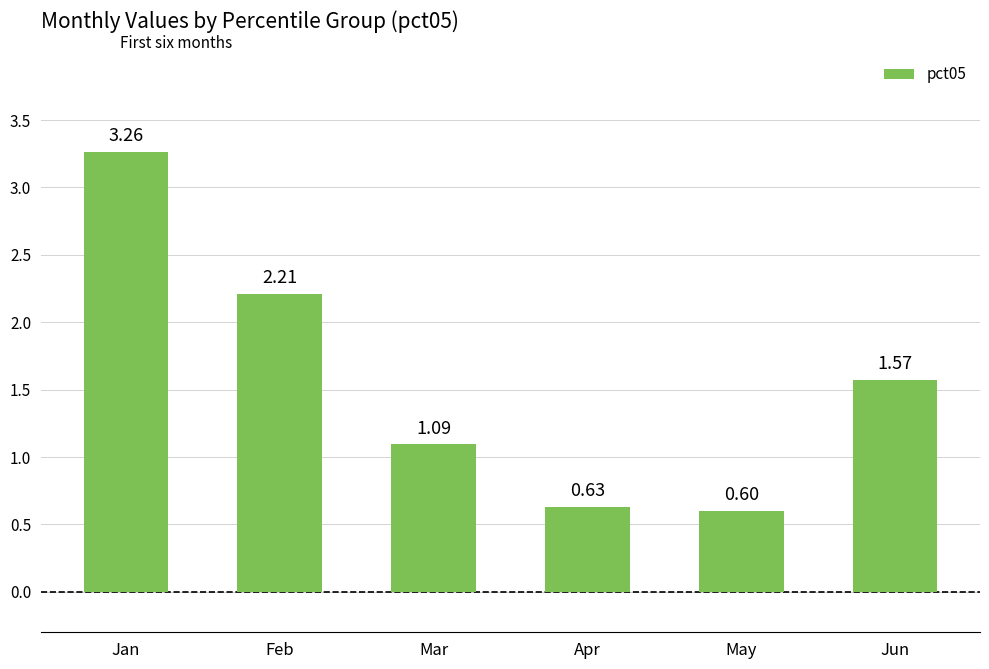

Which label corresponds to the largest value in the chart?

Jan